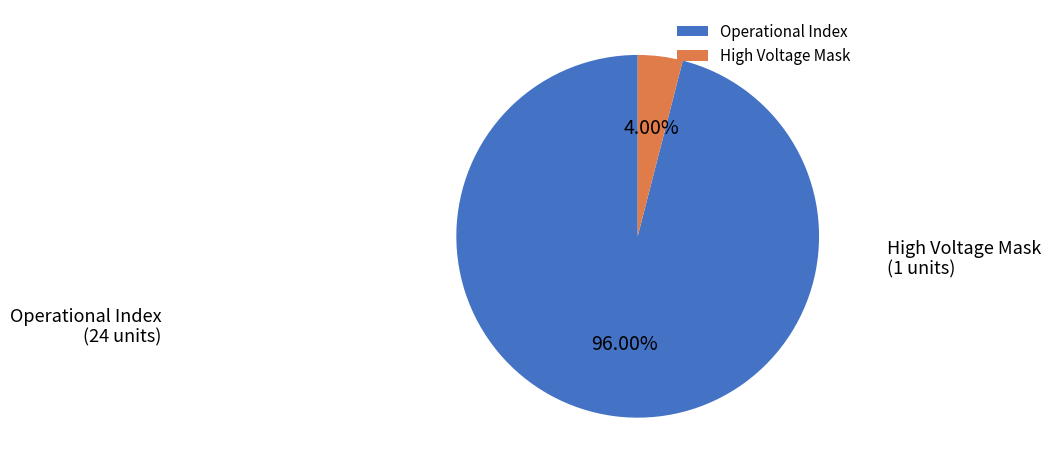

To the nearest percent, what portion does High Voltage Mask represent?

4%